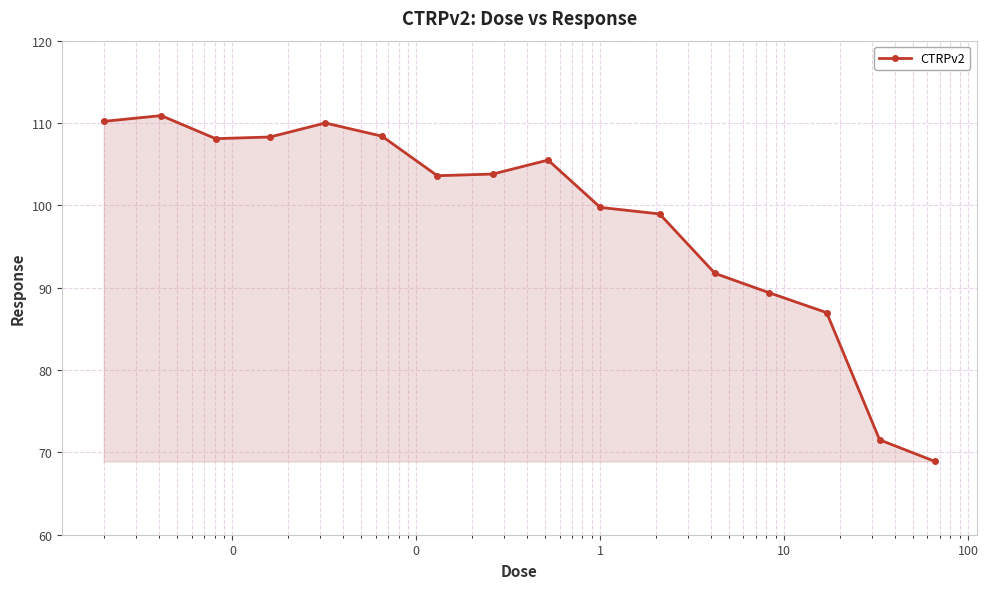

What is the minimum value shown in the chart?

68.9